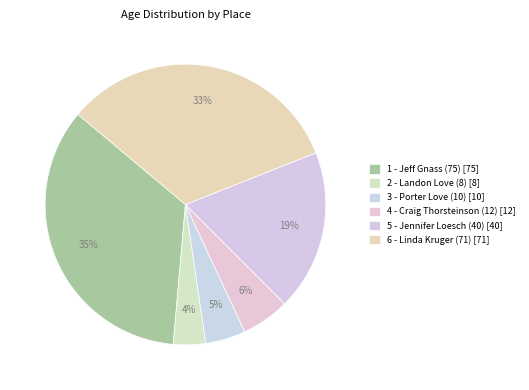

How many segments does this pie chart have?

6